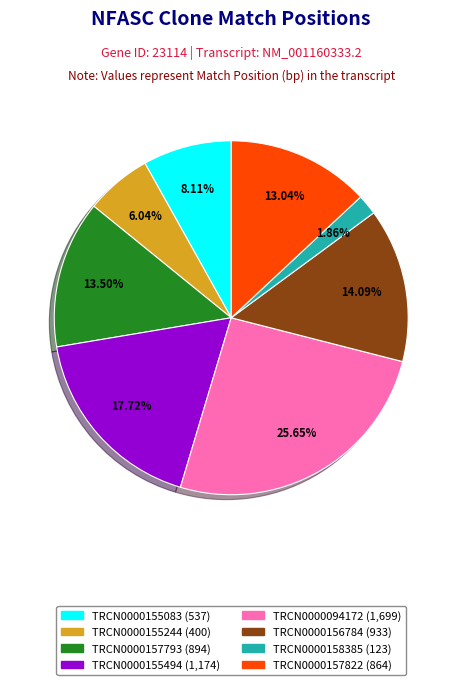

Do TRCN0000156784 and TRCN0000157793 together represent more than half of the pie?

No